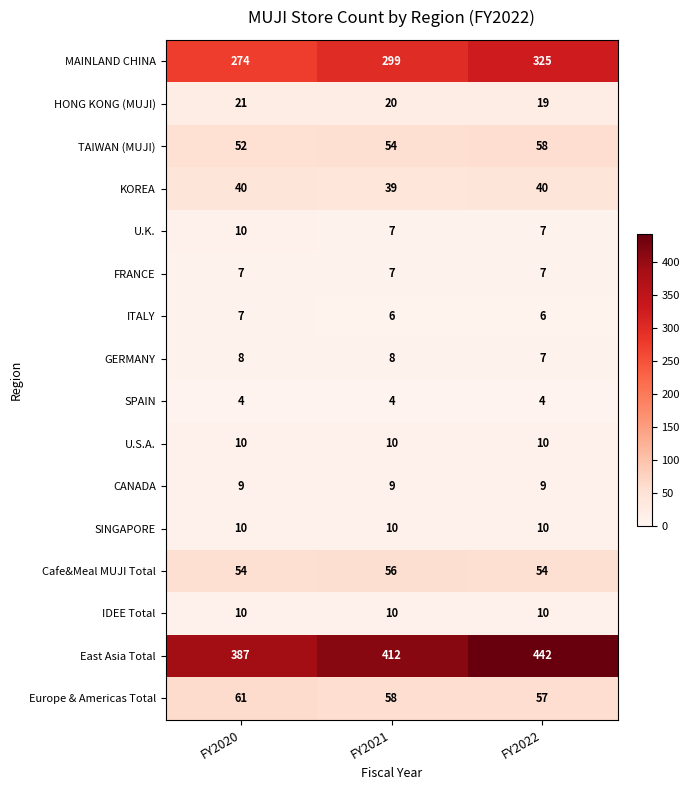

At which category is the sum across all series the highest?

FY2022